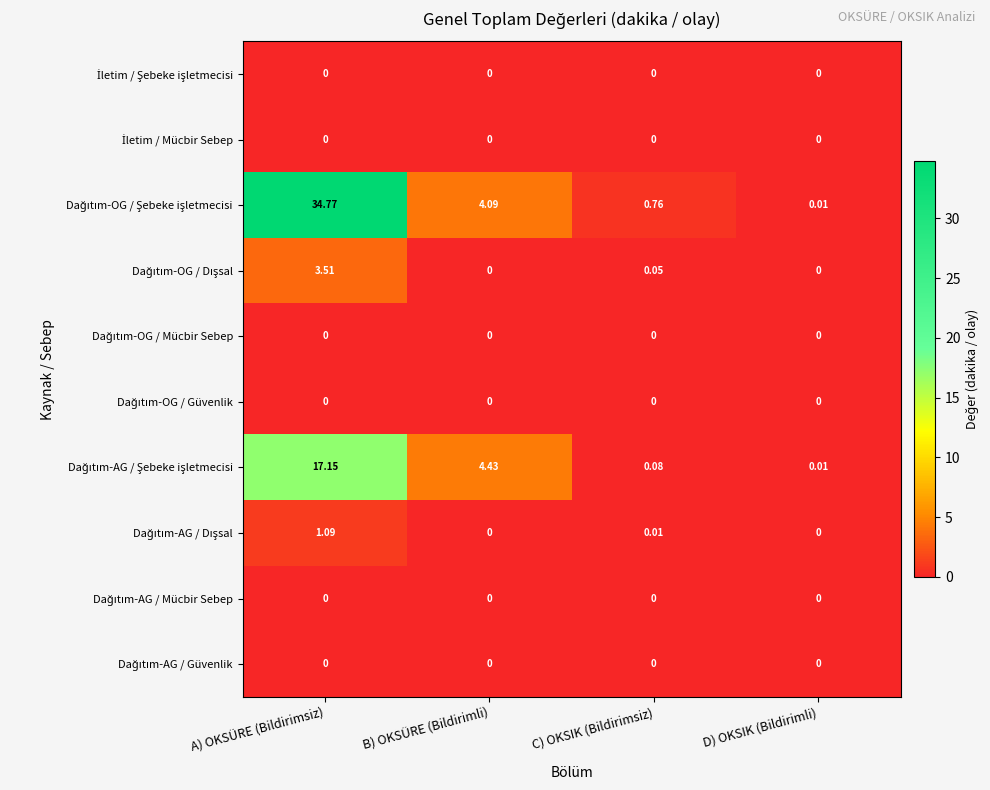

Which series has the largest total across all categories?

Dağıtım-OG / Şebeke işletmecisi